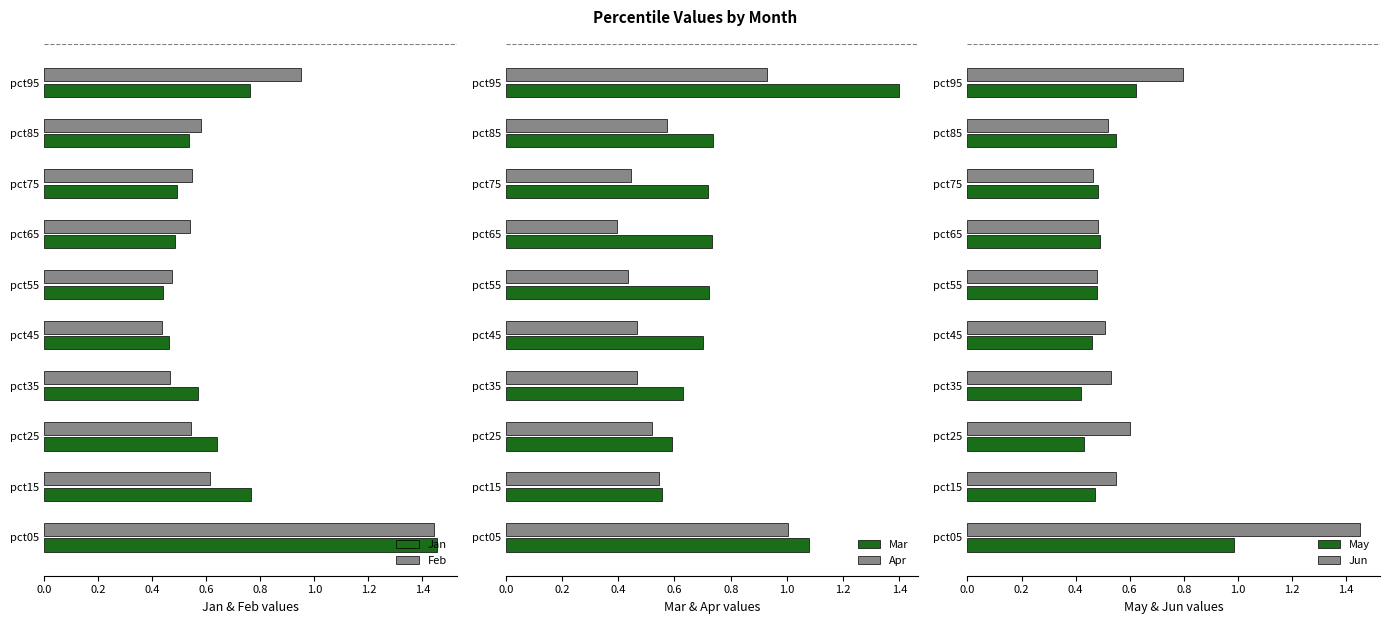

What is the sum of all Jan values?

6.6